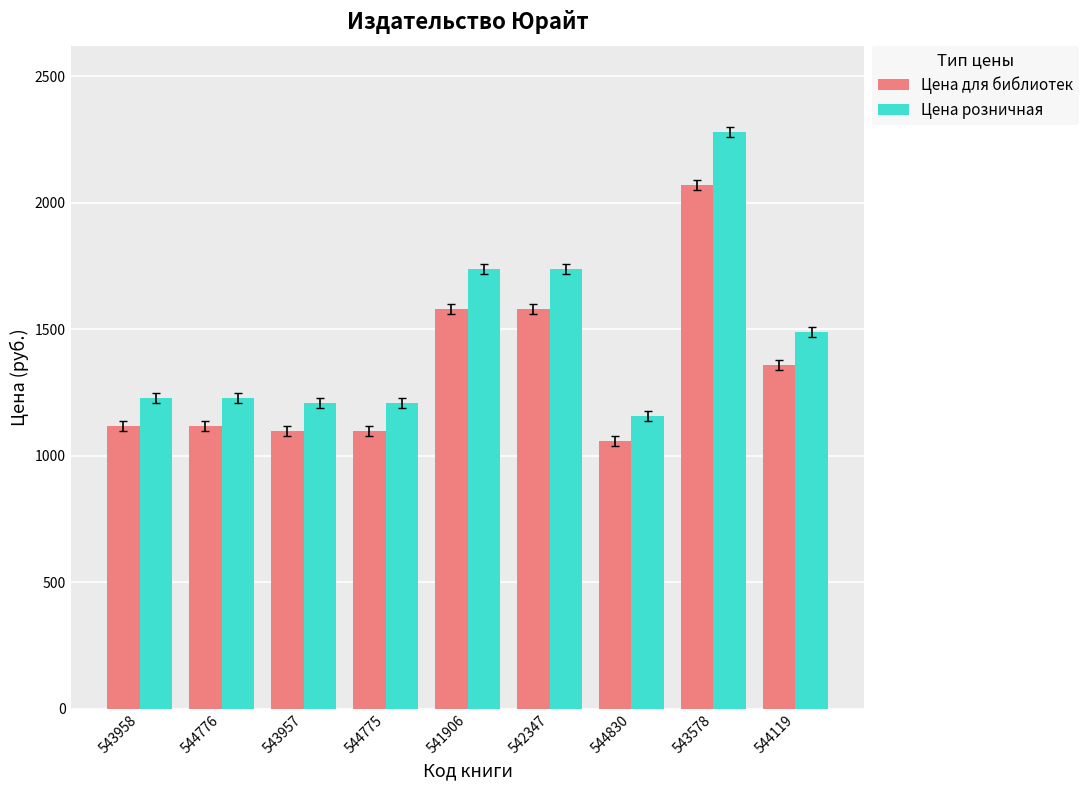

What is the sum of all Цена розничная values?

13281